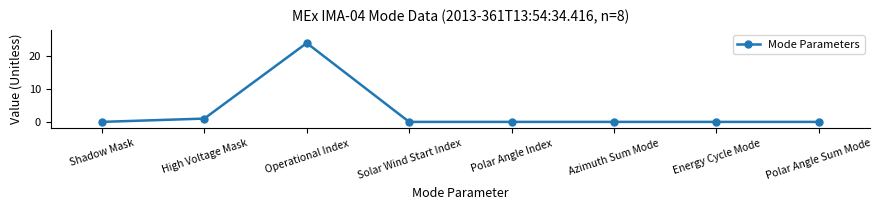

True or false: there are more than 0 points higher than both neighbors.

True